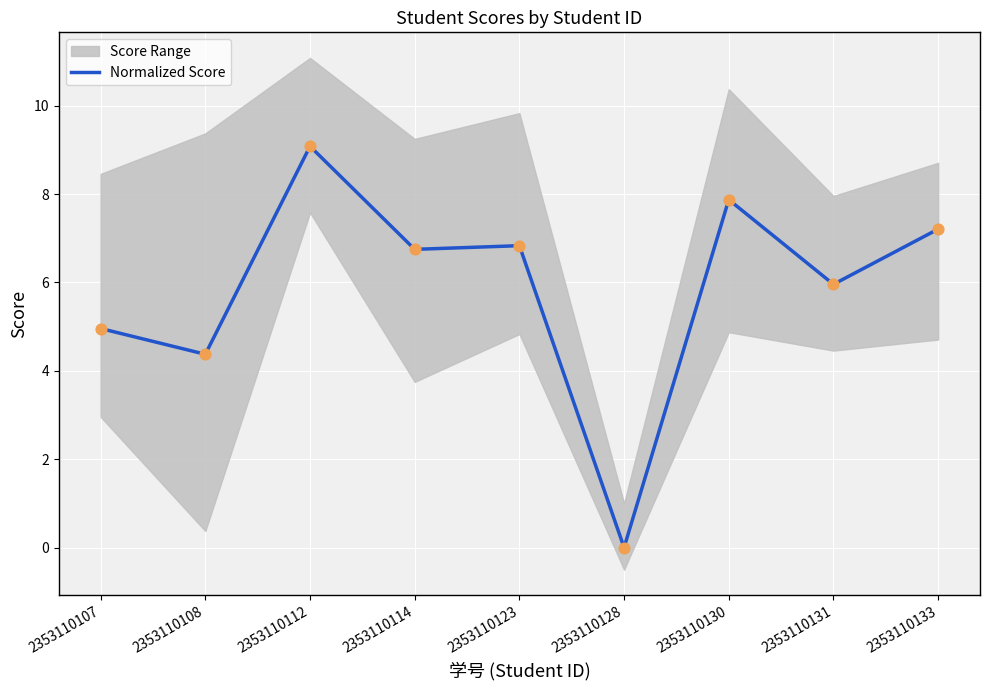

What is the ratio of the value at 2353110114 to the value at 2353110130?

0.9